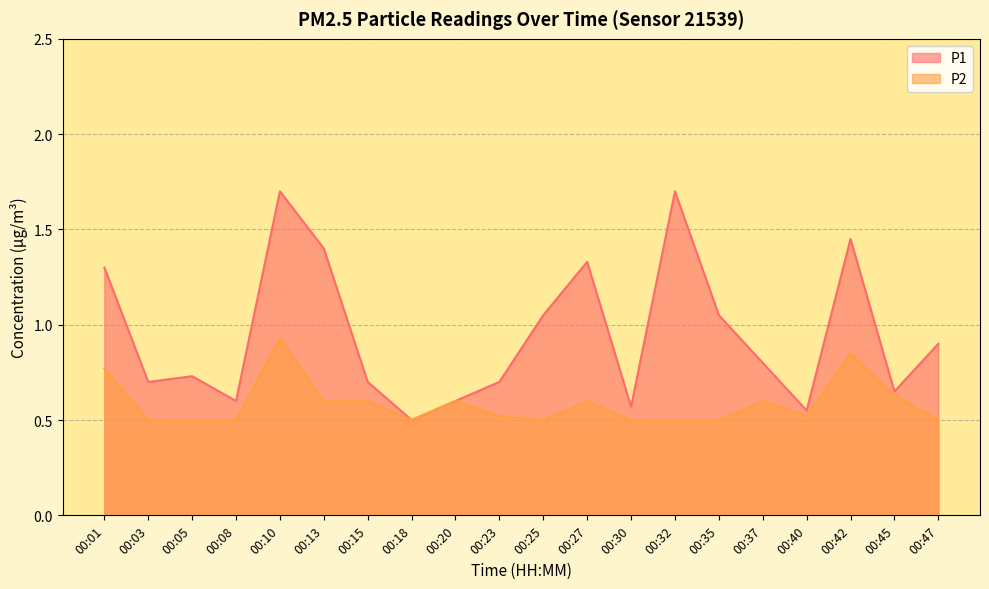

What are all the series names shown in the legend?

P1, P2